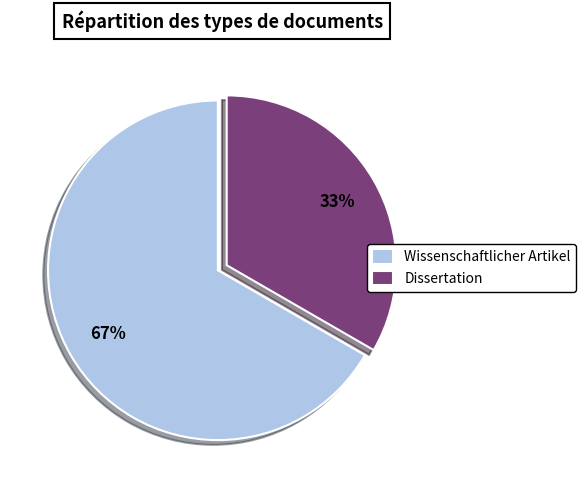

Between Dissertation and Wissenschaftlicher Artikel, which is larger?

Wissenschaftlicher Artikel